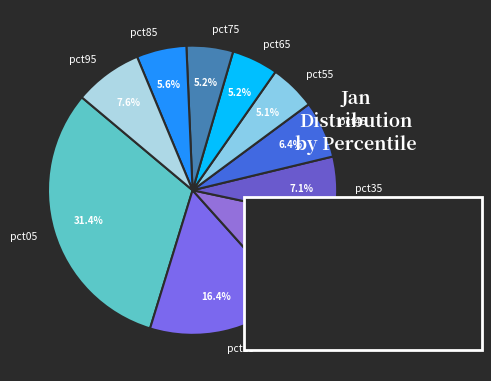

What is the ratio of the value at pct25 to the value at pct05?

0.3